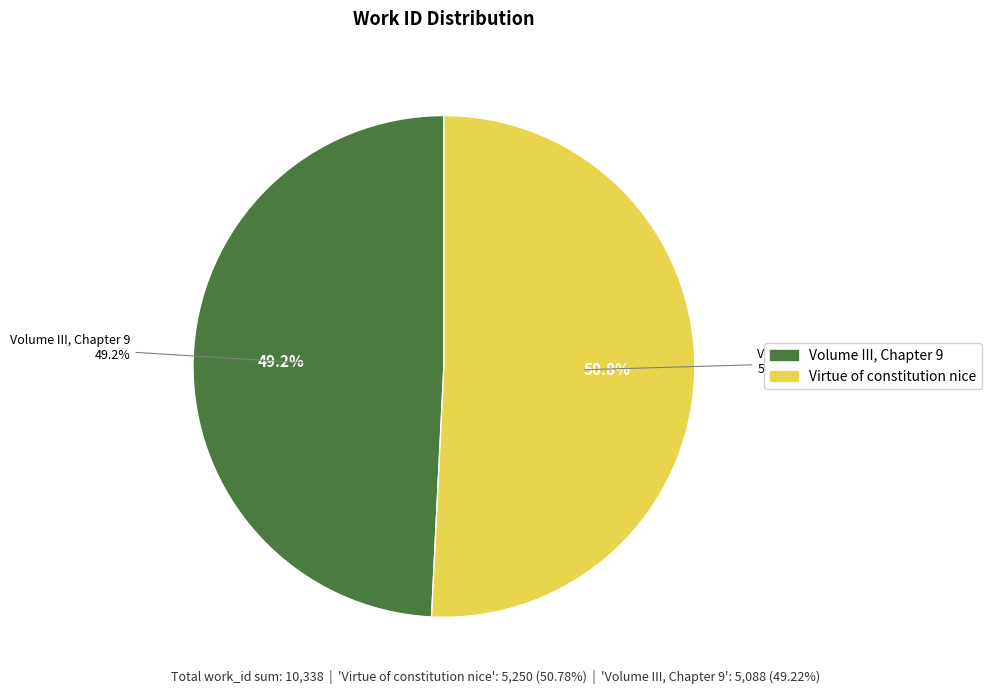

How many slices are in this pie chart?

2